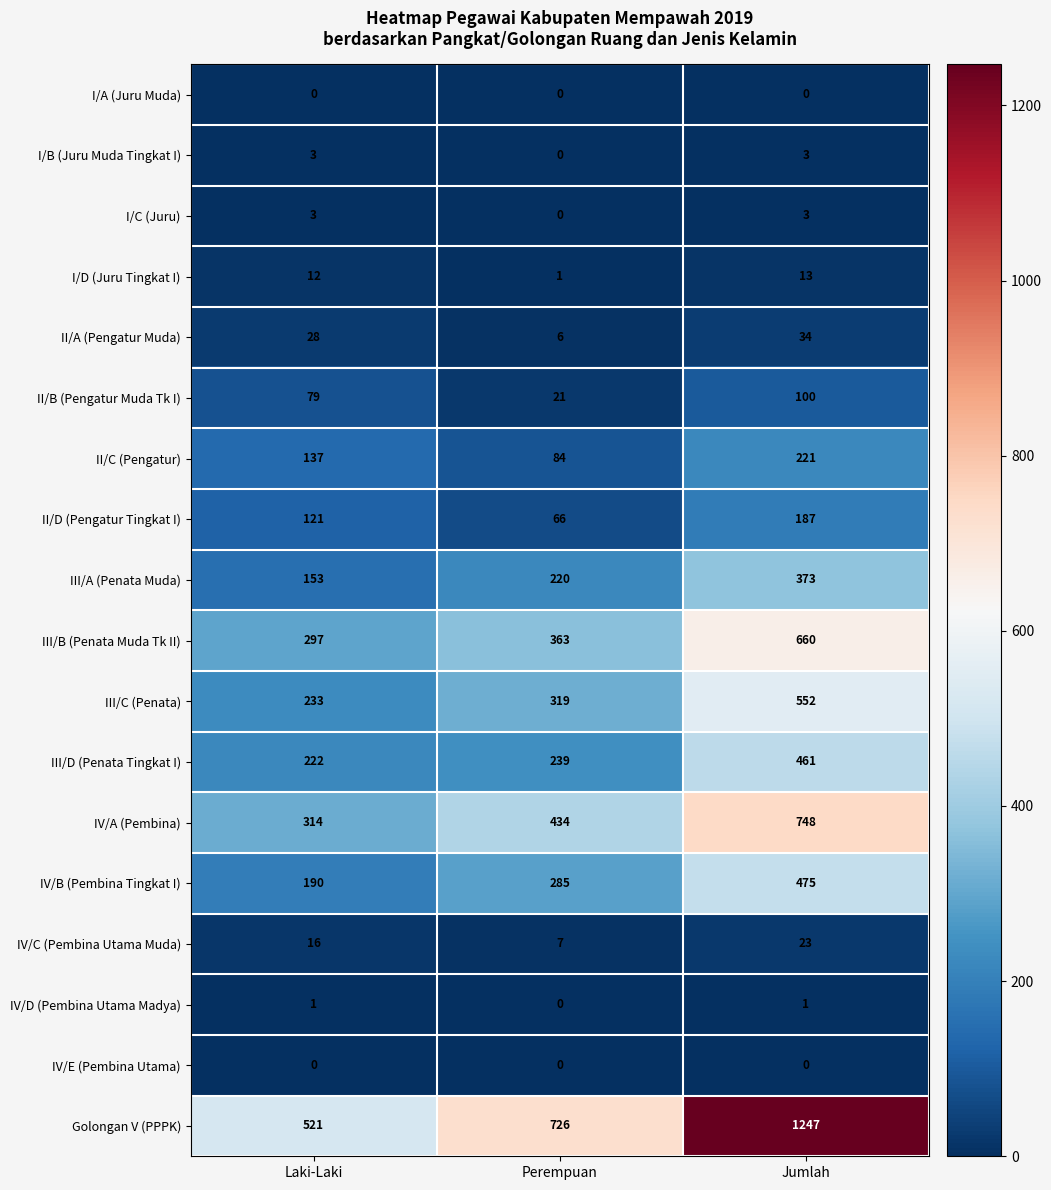

How many categories are shown in the chart?

3